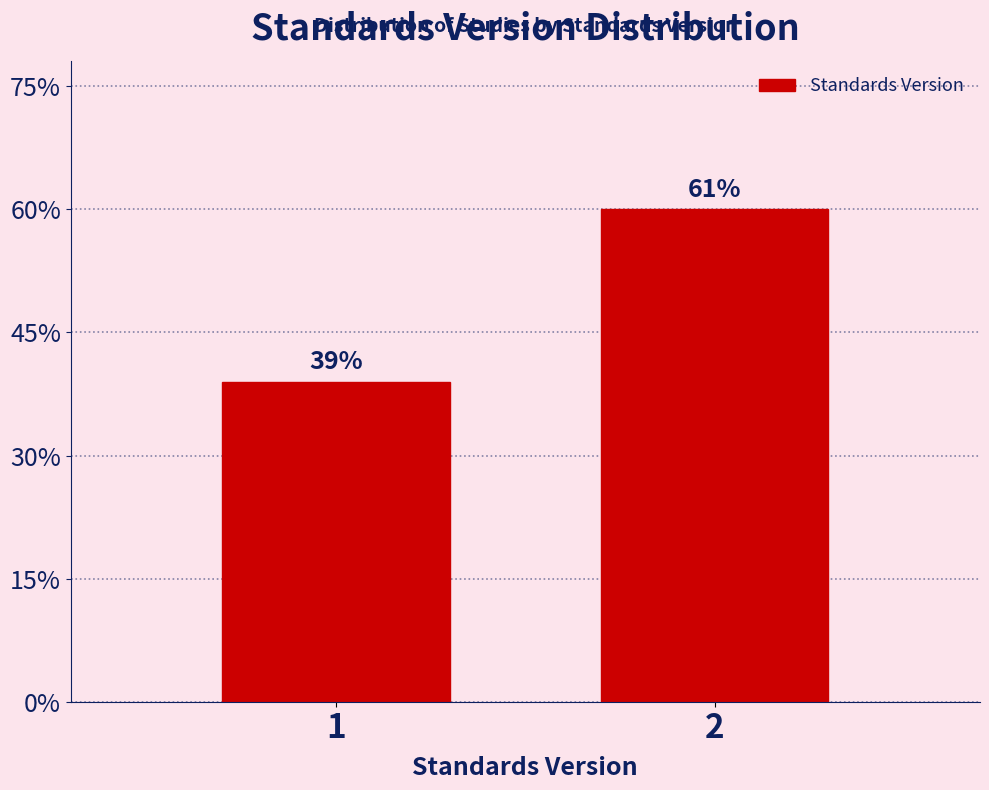

Are the bars horizontal?

No